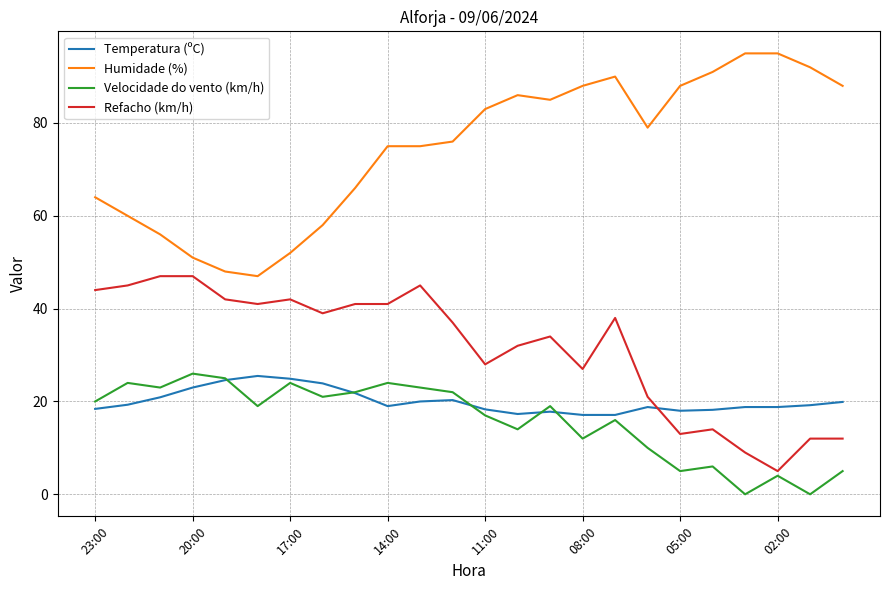

What is the difference between the maximum and minimum values in the Refacho (km/h) series?

42.0